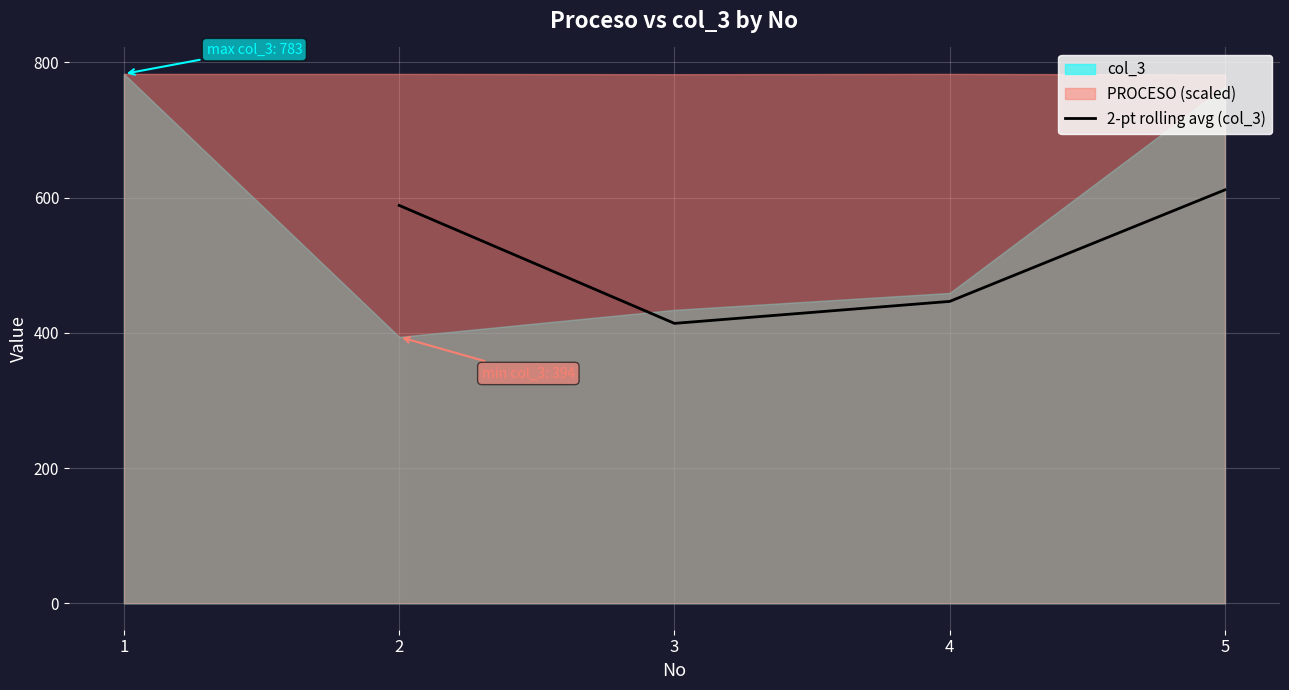

Does the chart display data point markers on the line(s)?

No